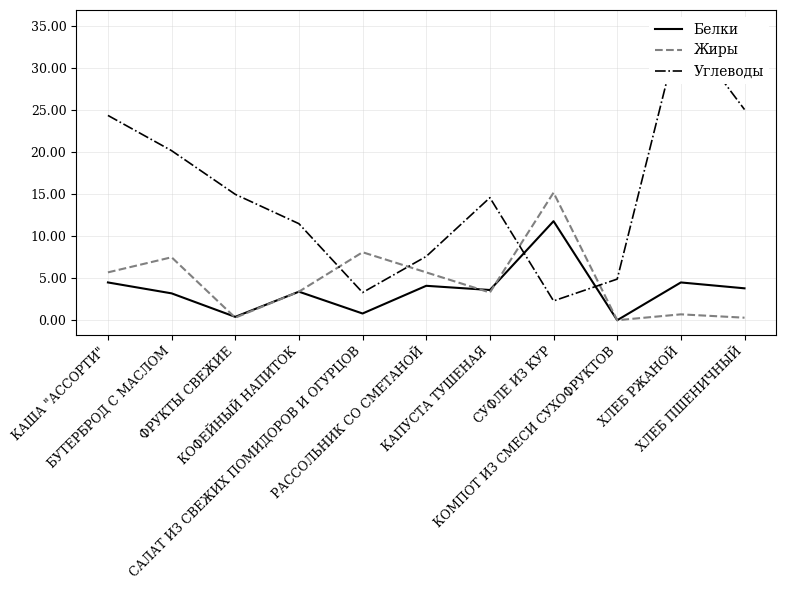

At how many categories does at least one series exceed 4?

11